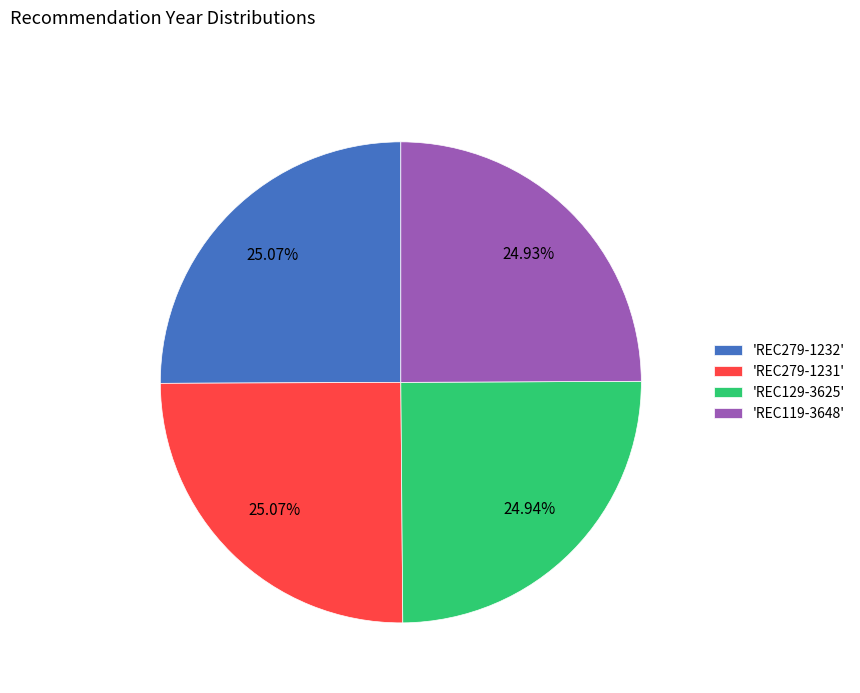

Does 'REC279-1232' account for over 50% of the chart?

No